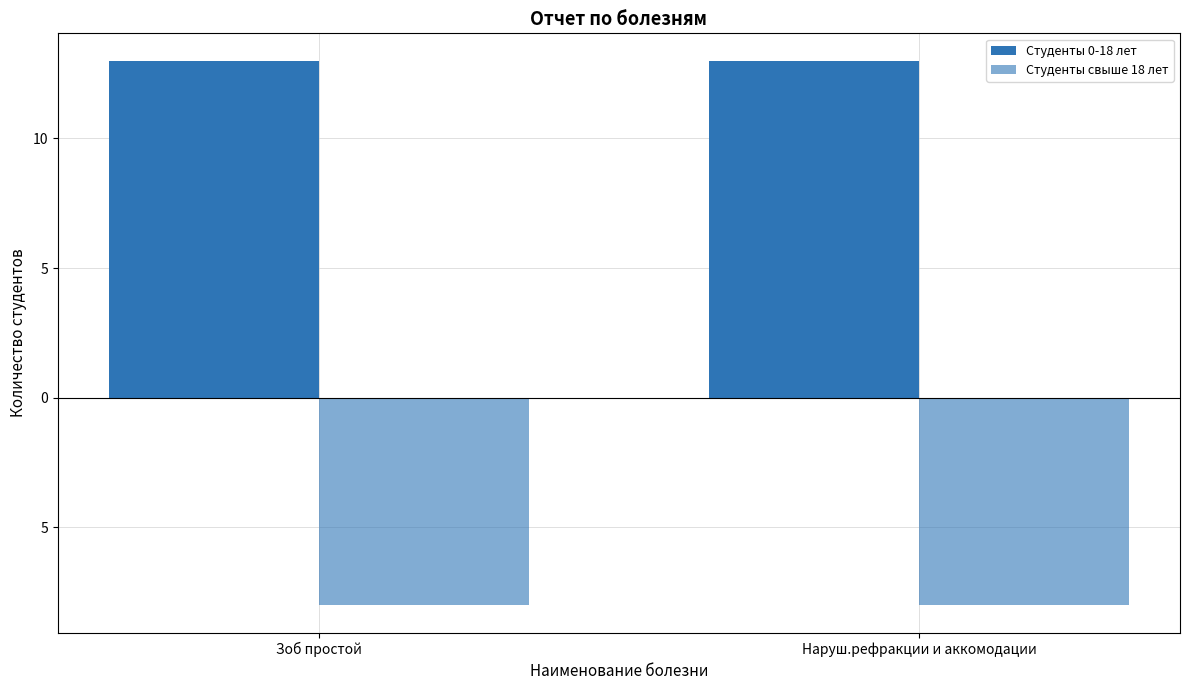

Does the chart contain any negative values?

Yes